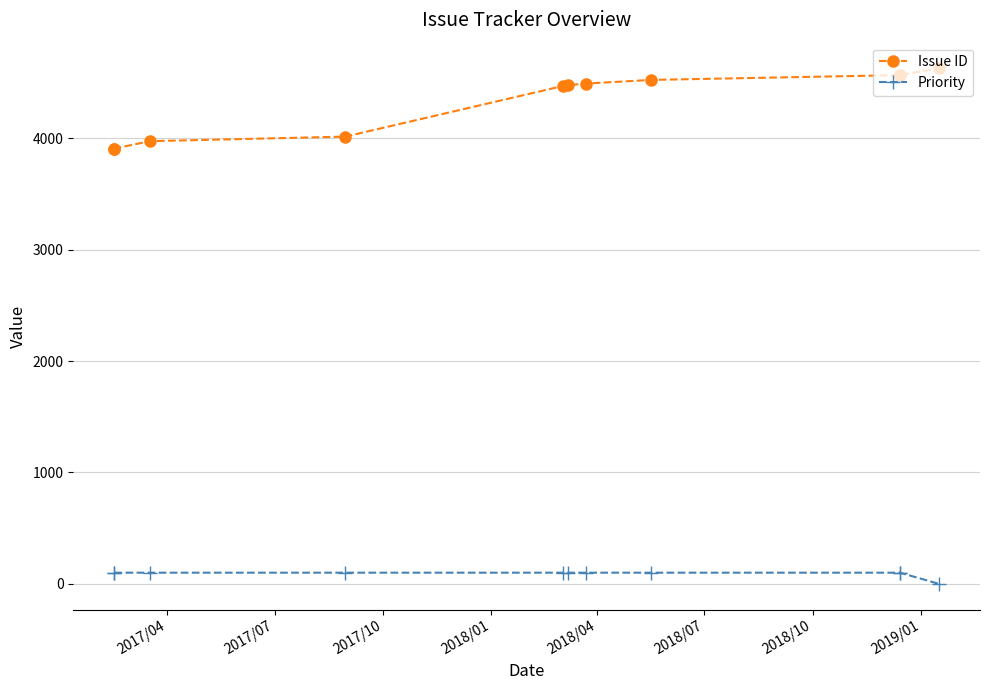

What are all the series names shown in the legend?

Issue ID, Priority